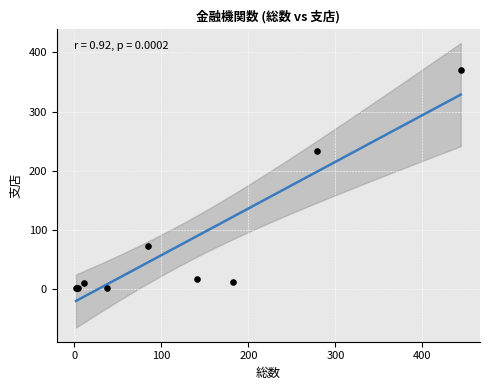

What Y value in the scatter plot is closest to 186?

233